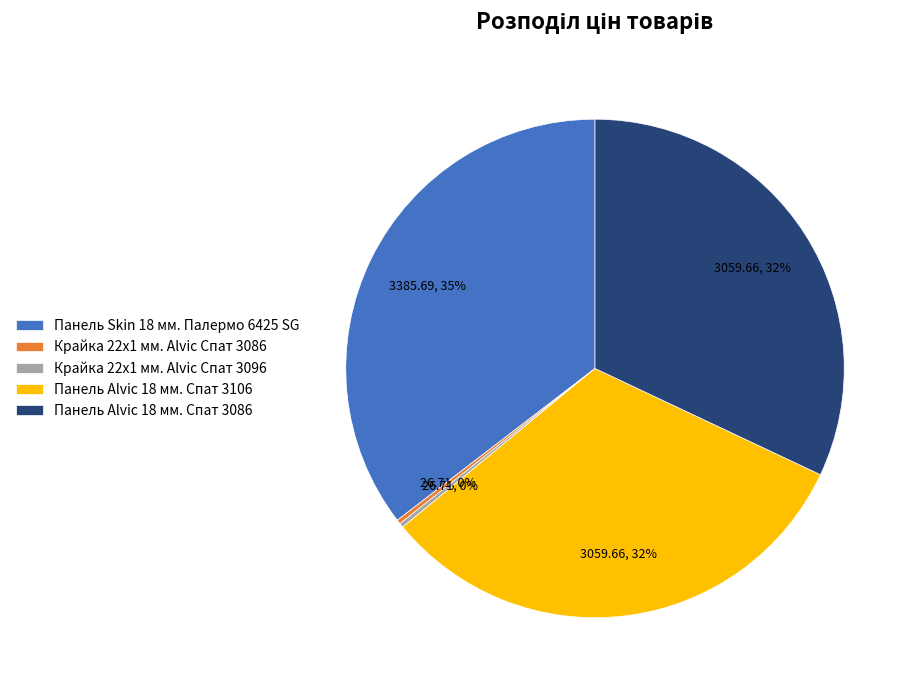

Combined, do Панель Alvic 18 мм. Спат 3086 and Крайка 22x1 мм. Alvic Спат 3086 account for over 50%?

No